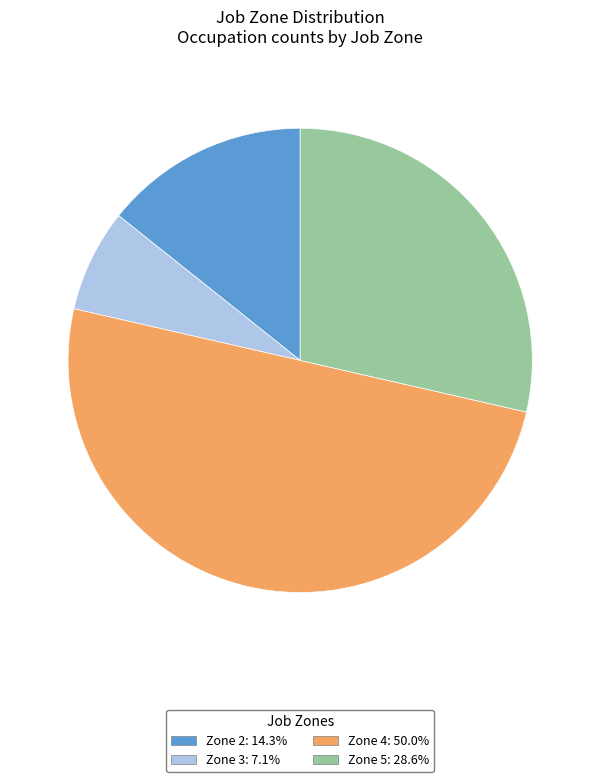

Does Zone 5 account for over 50% of the chart?

No